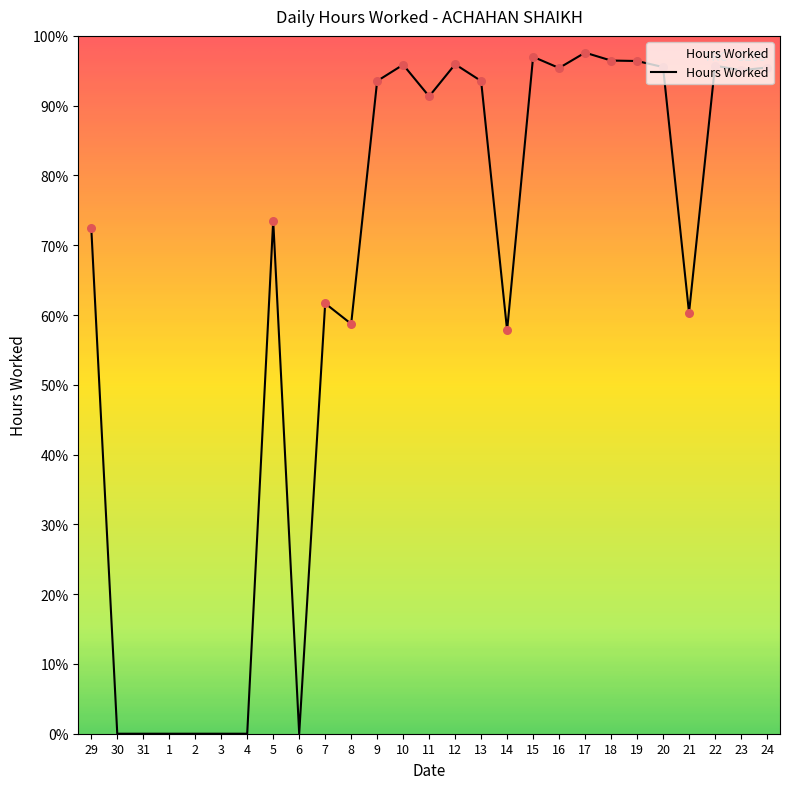

Which has a higher value, 18 or 23?

18